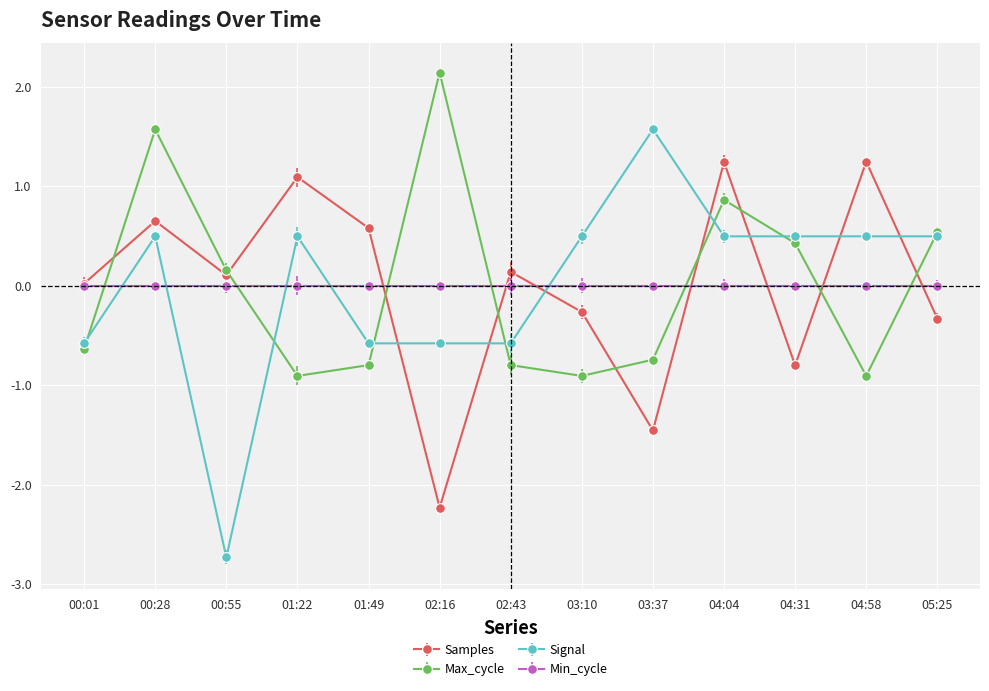

At which category does Samples reach its first local peak?

00:28